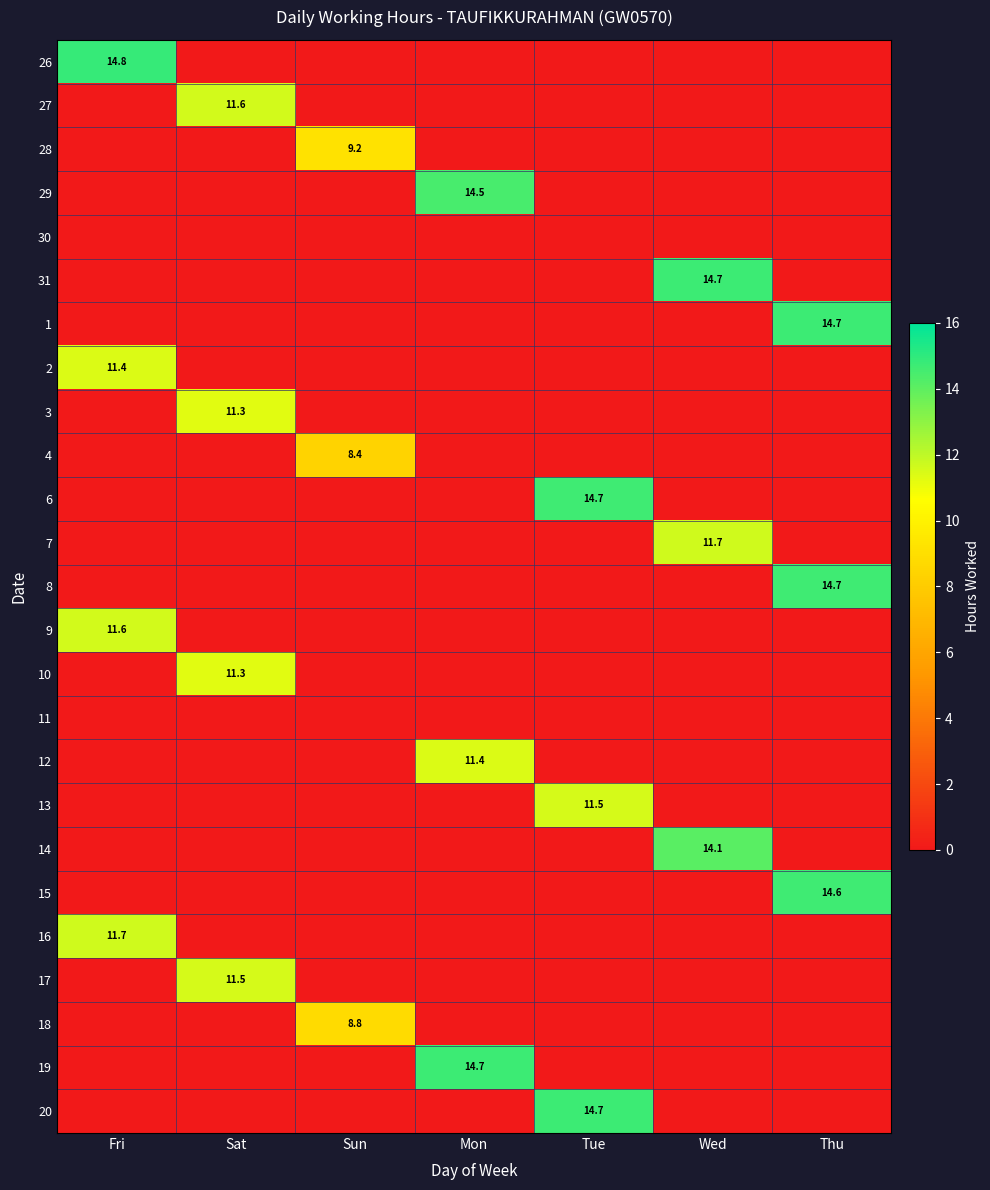

The 14 series shows 14.1 at Wed. True or false?

True